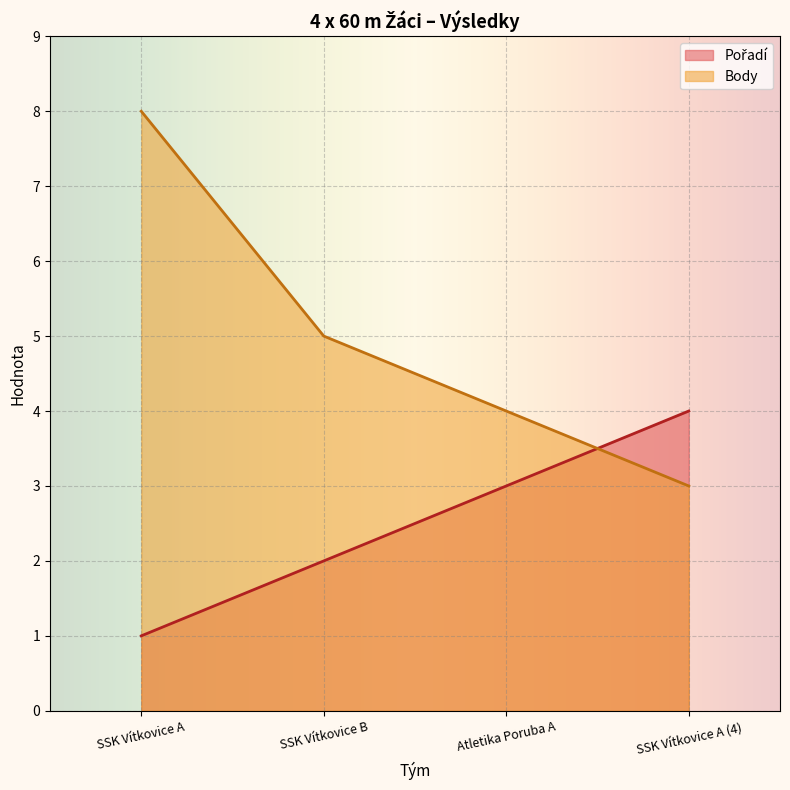

Count the Pořadí values in the range 2 to 4.

3